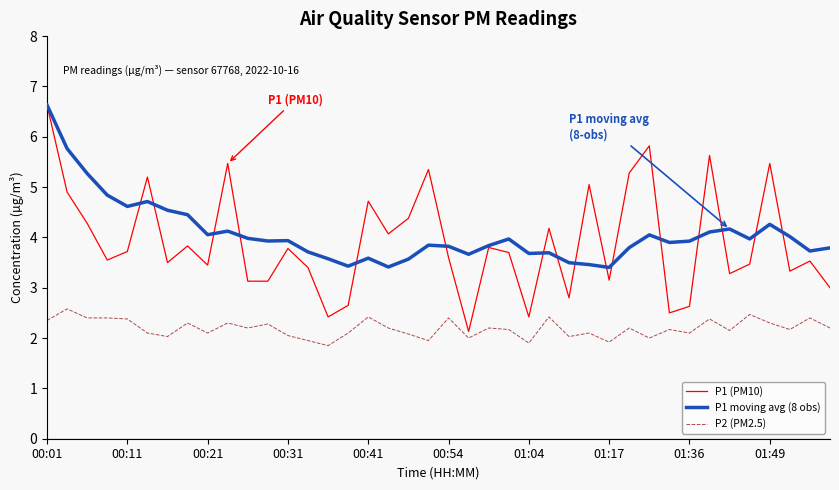

True or false: P1 moving avg (8 obs) and P2 (PM2.5) intersect in this chart.

False